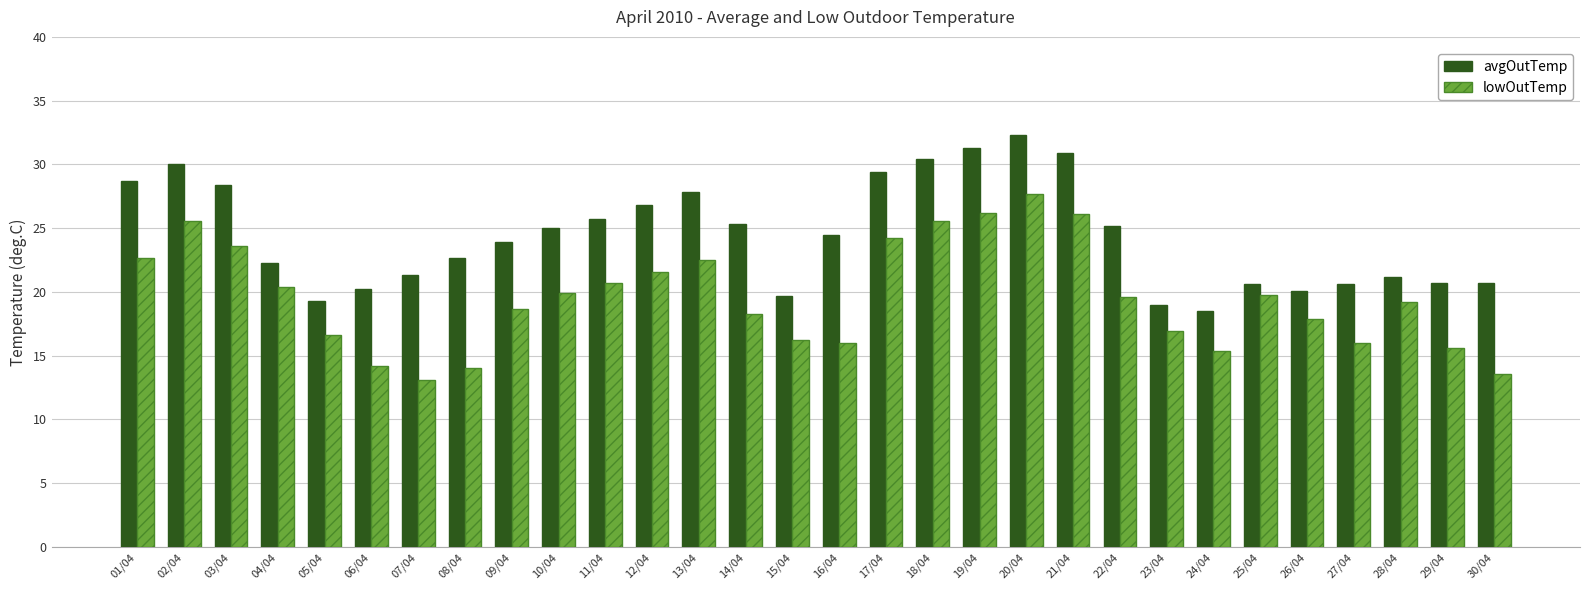

At which category is the sum across all series the highest?

20/04